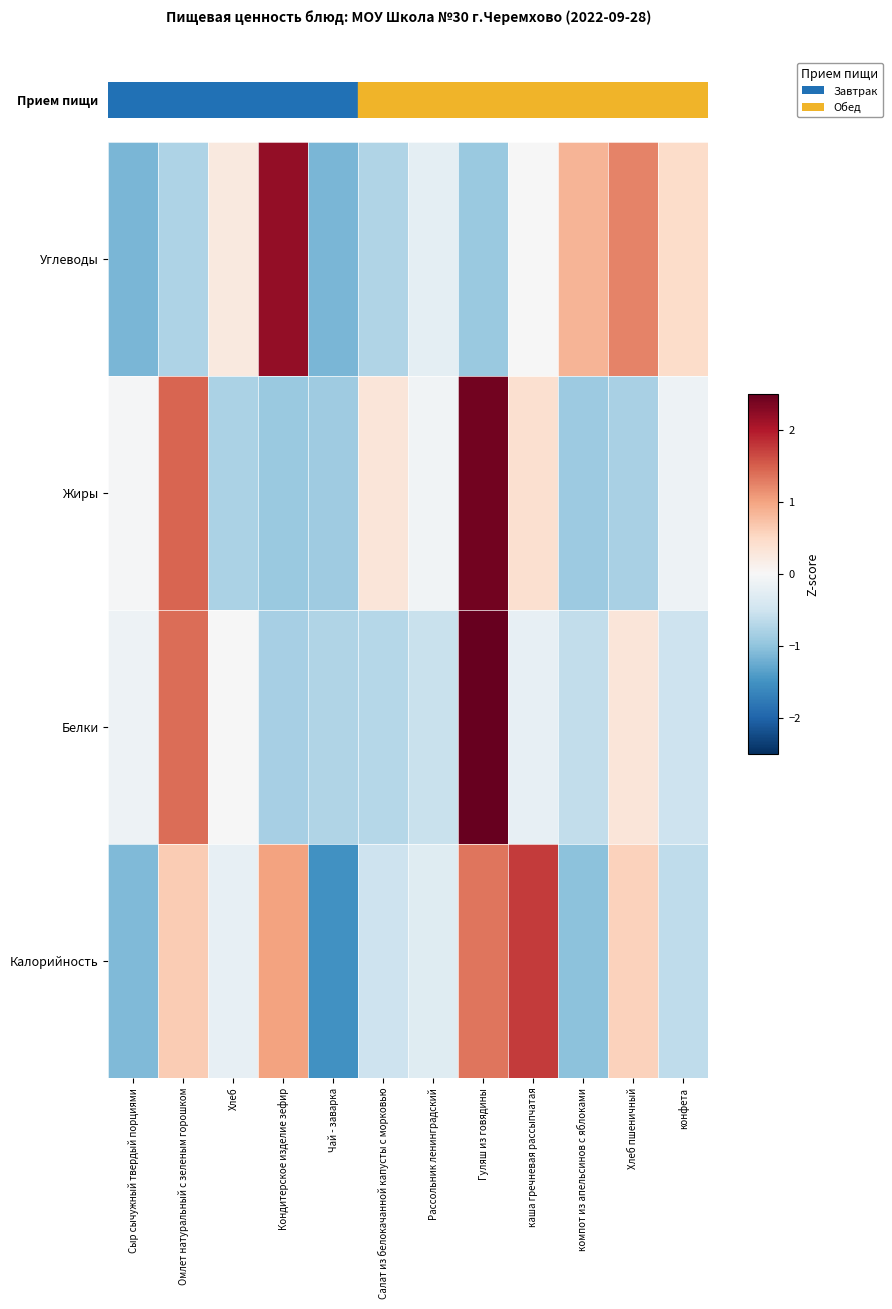

Between конфета and Рассольник ленинградский, which is larger?

Рассольник ленинградский